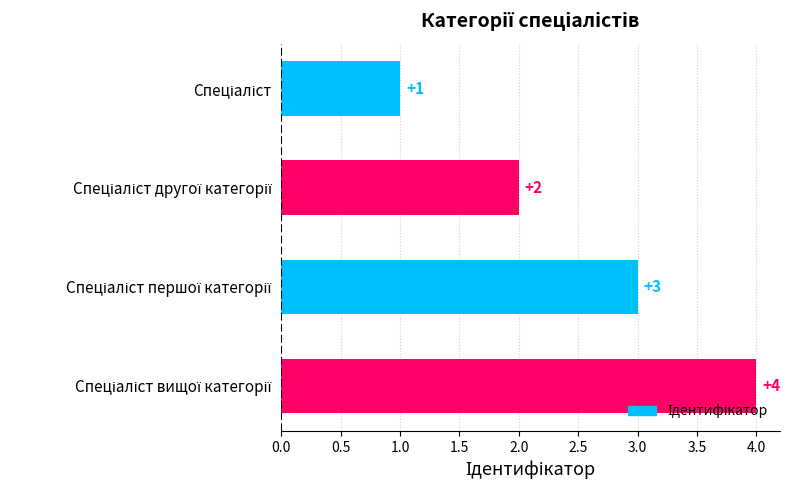

What is the maximum value shown in the chart?

4